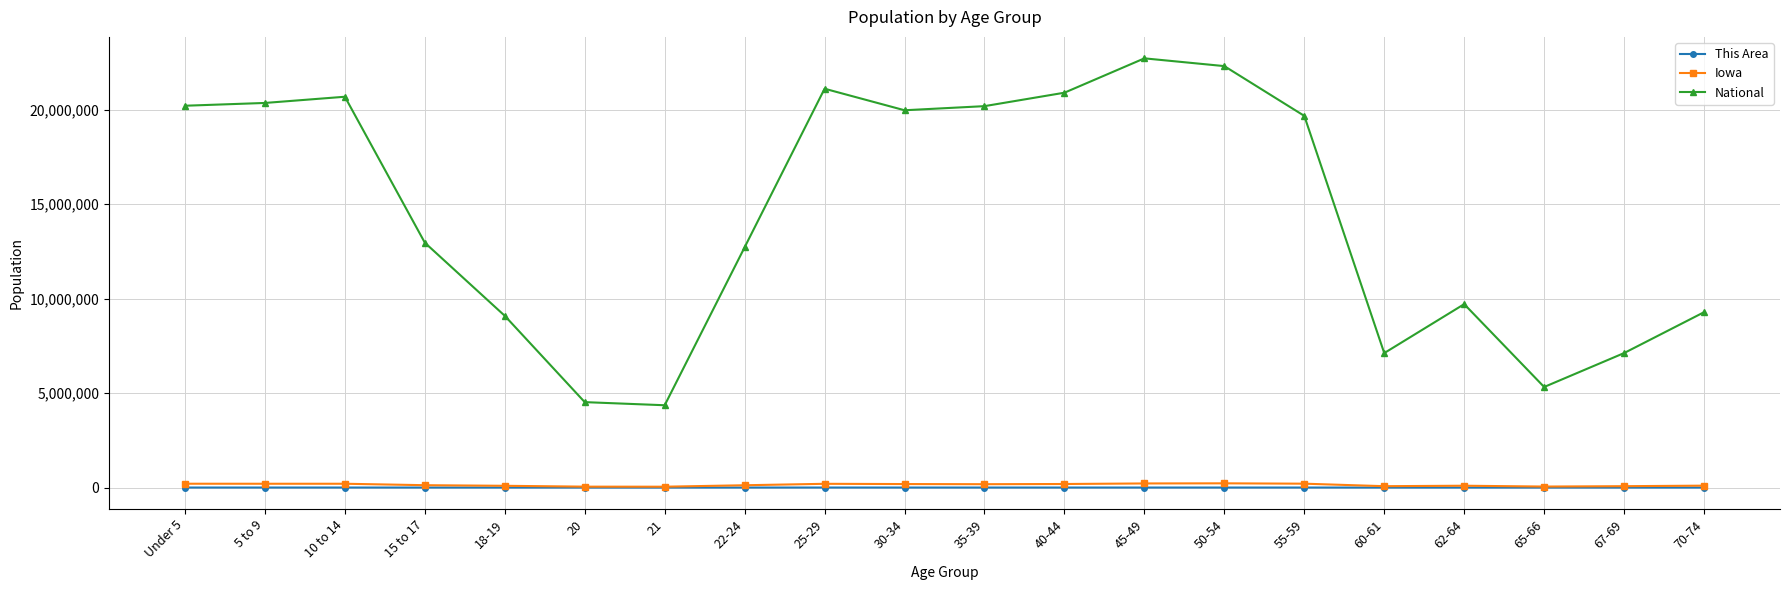

What is the difference between the maximum and minimum values in the Iowa series?

178549